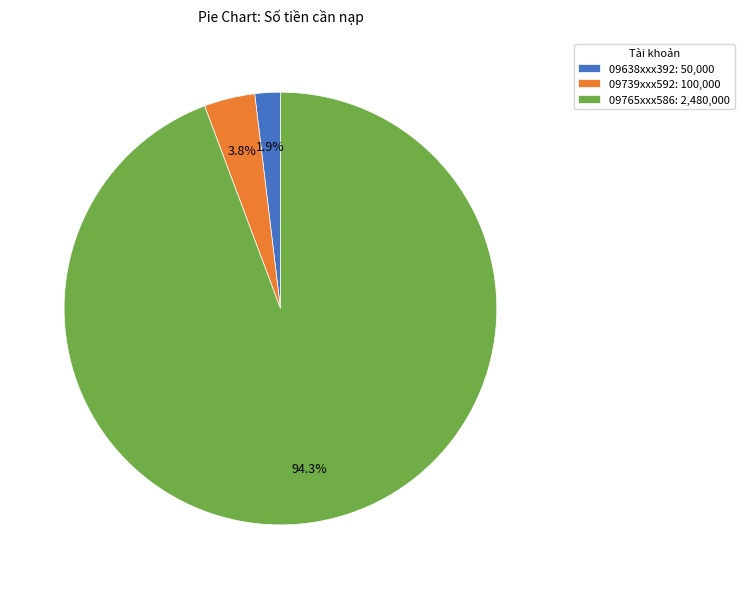

Is the sum of 09739xxx592 and 09765xxx586 greater than half?

Yes